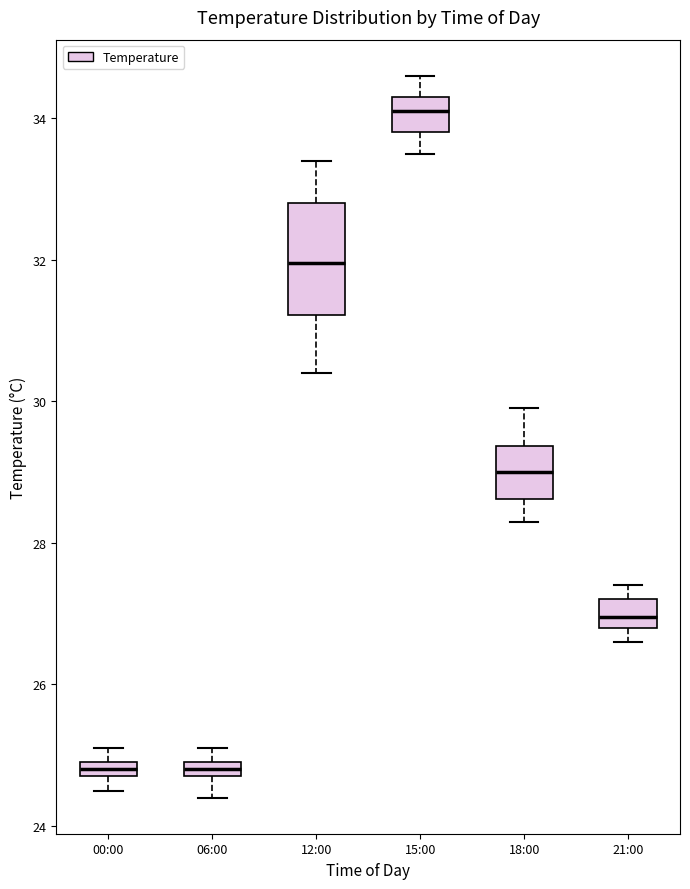

Where does the median line of the box for 21:00 sit on the y-axis? The values are not printed on the chart, so give them approximately, as read against the axis.

27.0